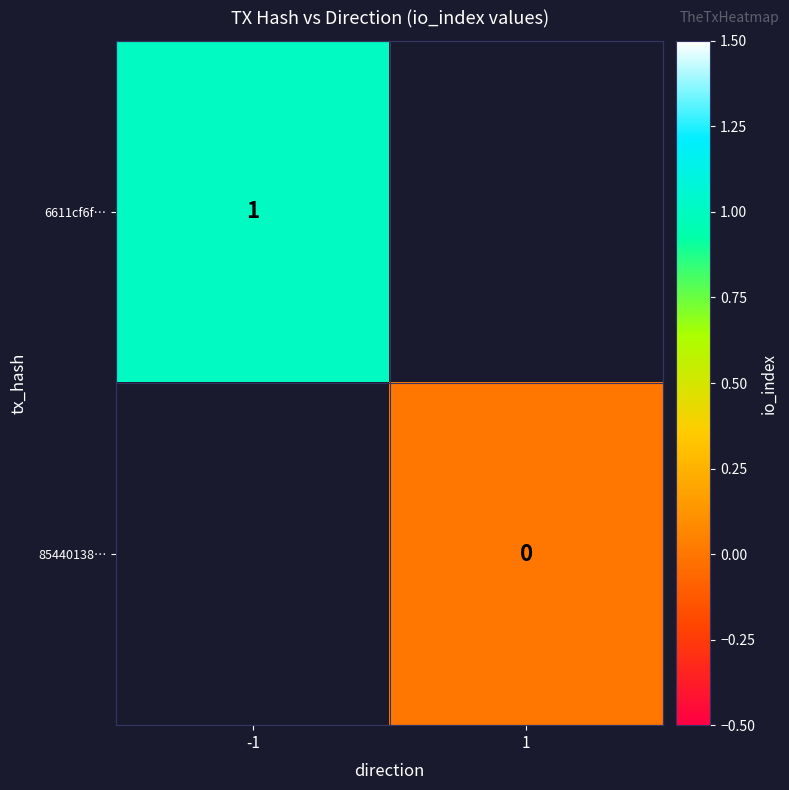

Which has a higher value, 1 or -1?

-1